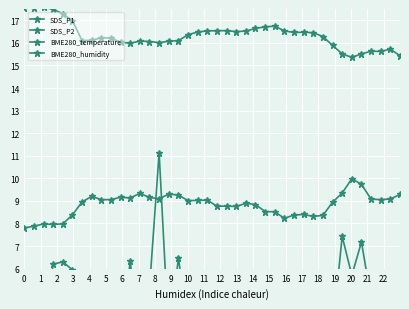

What is the difference between the second highest and second lowest values in the SDS_P2 series?

0.9